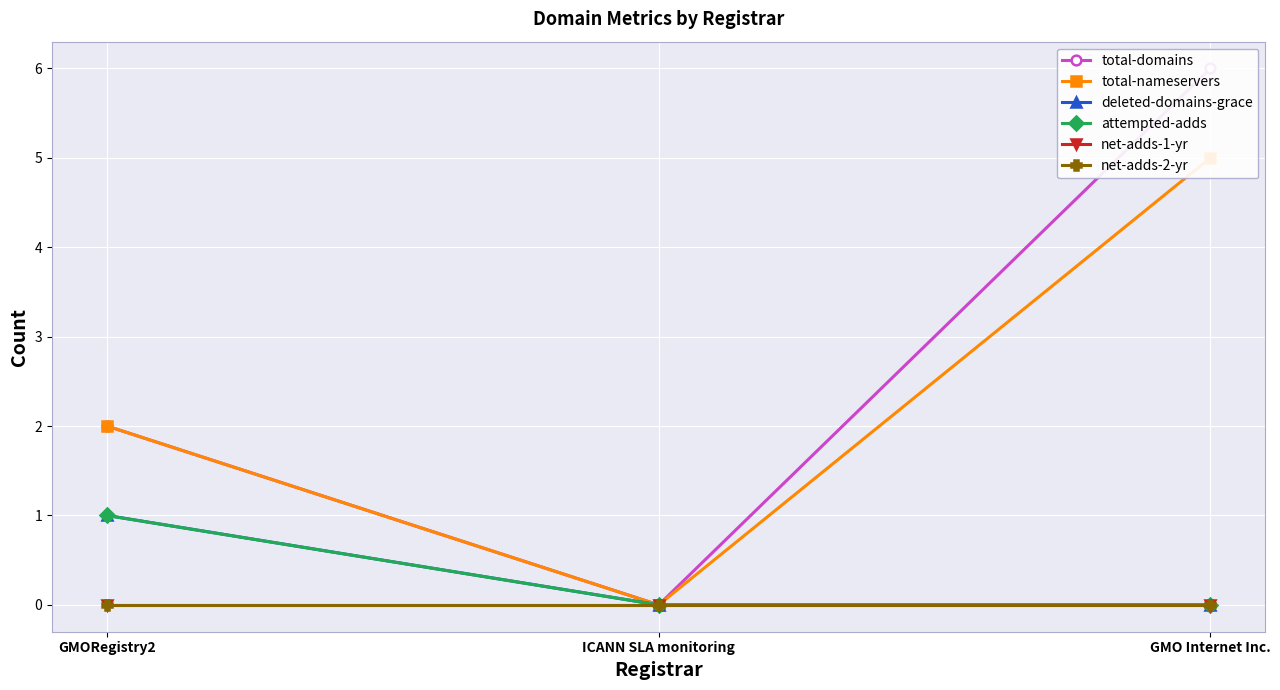

What position from the left is GMORegistry2?

1